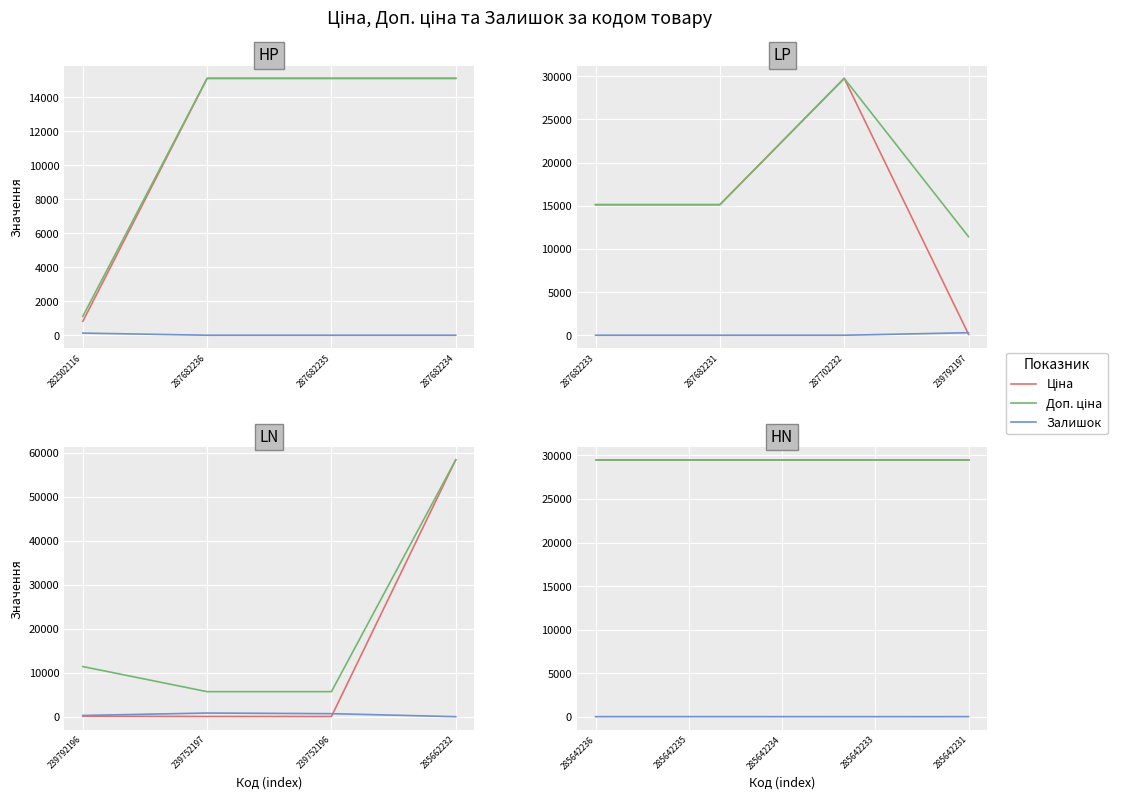

True or false: Залишок and Доп. ціна intersect in this chart.

False